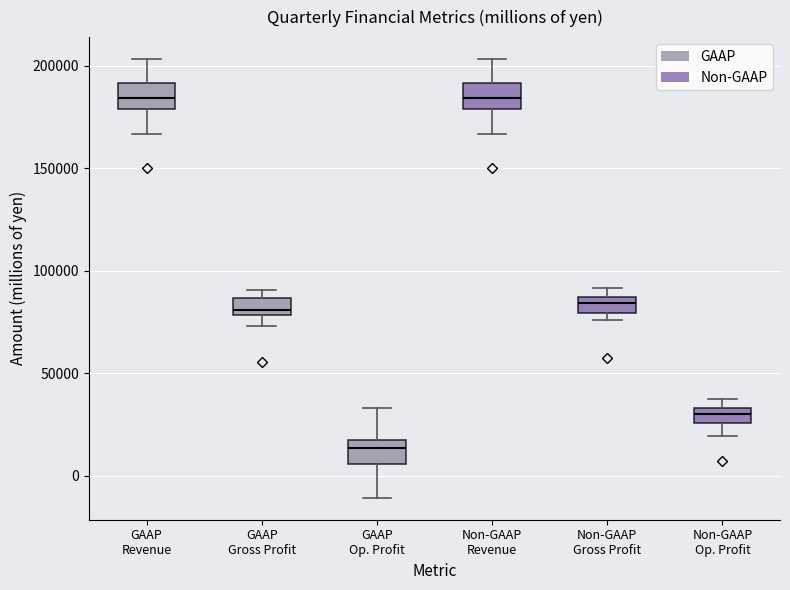

Which box has the lowest median line?

GAAP Op. Profit